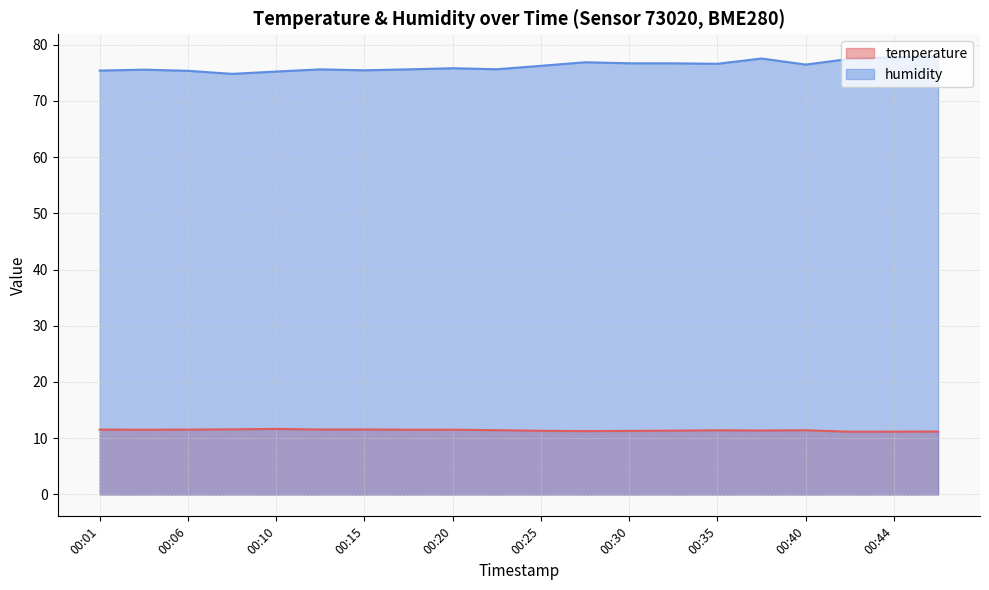

Reading left to right, transcribe all the data shown in this chart.

temperature: 11.5	11.5	11.5	11.6	11.7	11.6	11.6	11.5	11.5	11.4	11.3	11.3	11.3	11.3	11.4	11.4	11.4	11.2	11.2	11.2
humidity: 75.4	75.6	75.3	74.8	75.2	75.6	75.4	75.6	75.8	75.6	76.2	76.9	76.7	76.7	76.6	77.5	76.5	77.5	77.8	78.0